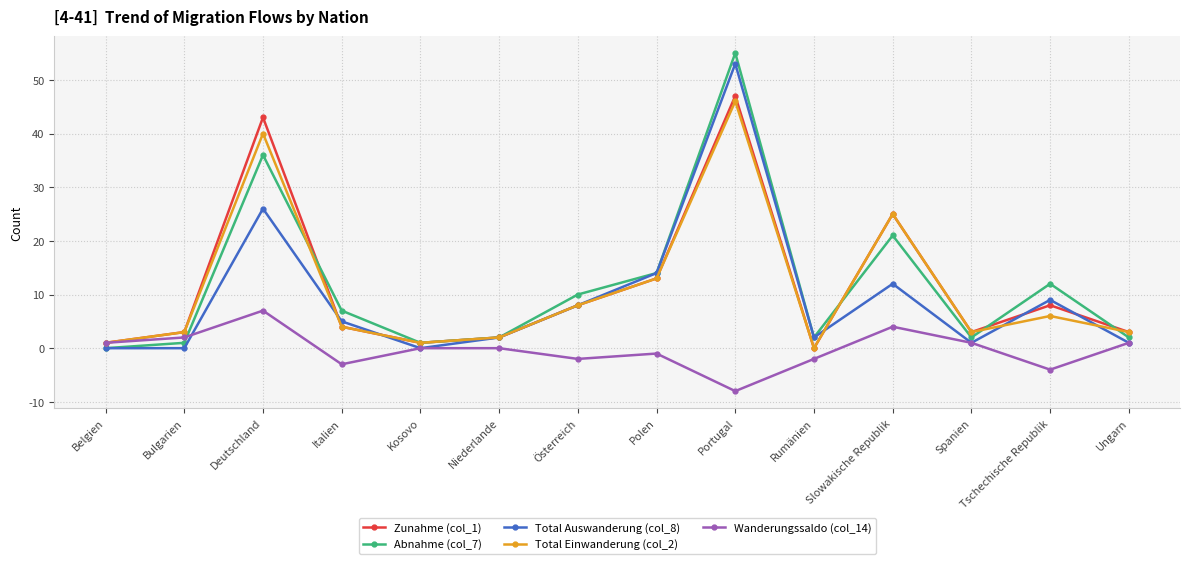

Rank the series by their maximum value, from highest to lowest.

Abnahme (col_7), Total Auswanderung (col_8), Zunahme (col_1), Total Einwanderung (col_2), Wanderungssaldo (col_14)